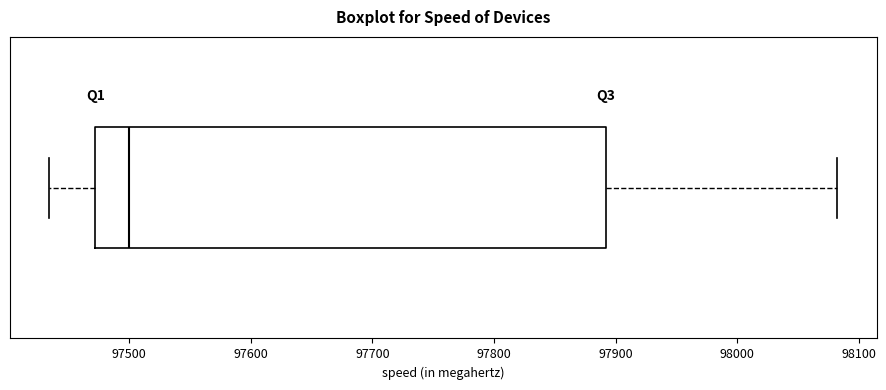

Where does the right whisker of the box end on the x-axis? The values are not printed on the chart, so give them approximately, as read against the axis.

98080